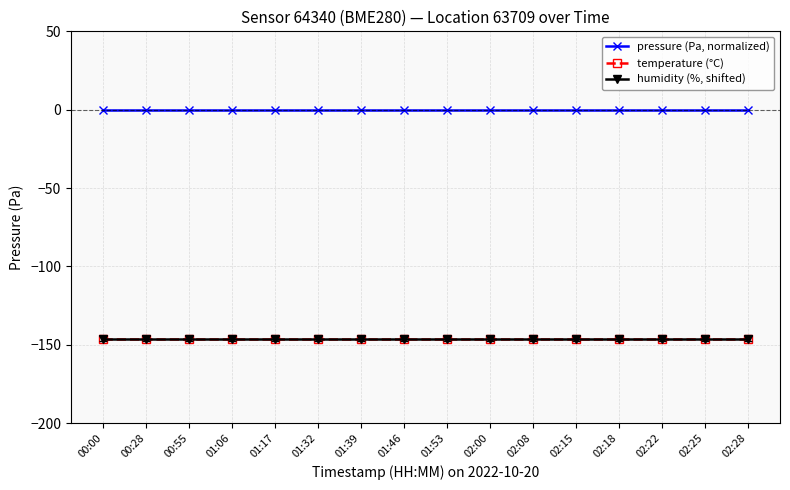

At how many categories does at least one series exceed -83?

16